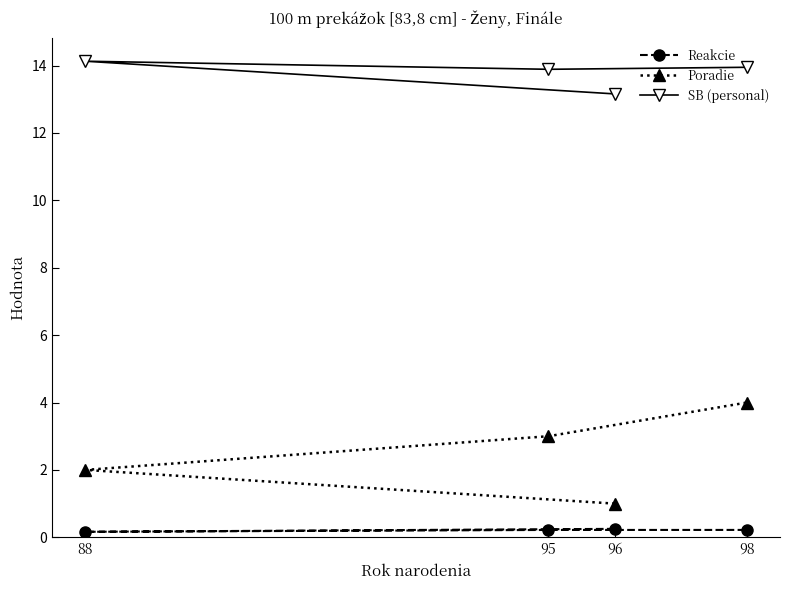

What is the minimum value for Poradie?

1.0